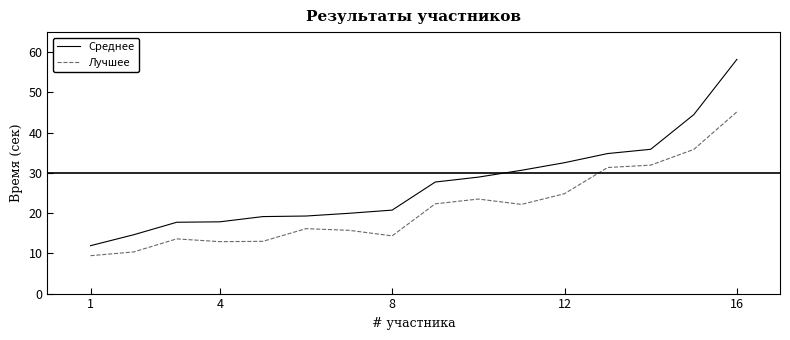

Rank the series by their maximum value, from highest to lowest.

Среднее, Лучшее